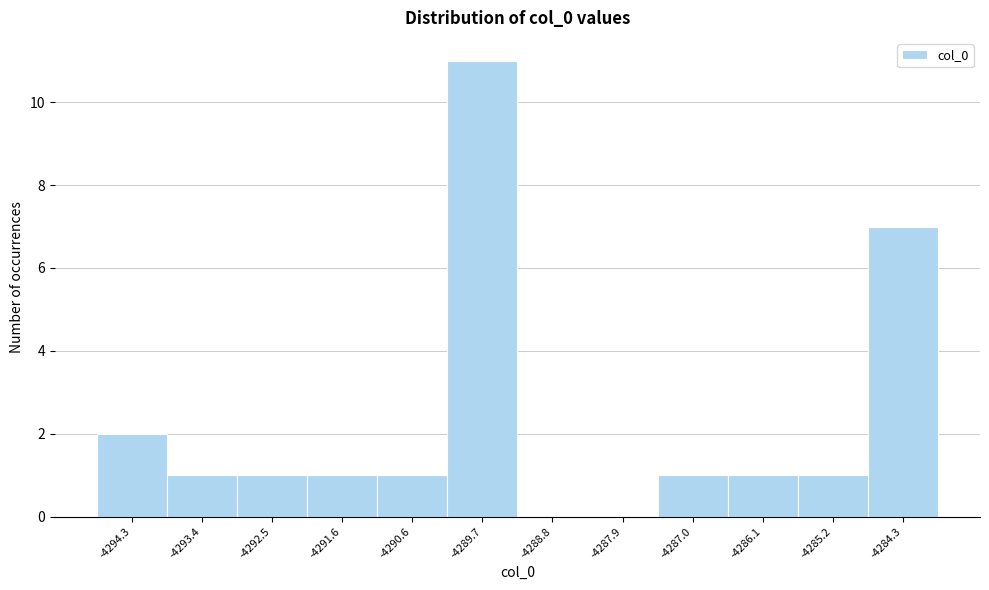

Reading left to right, transcribe all the data shown in this chart.

-4294.3=2	-4293.4=1	-4292.5=1	-4291.6=1	-4290.6=1	-4289.7=11	-4288.8=0	-4287.9=0	-4287.0=1	-4286.1=1	-4285.2=1	-4284.3=7